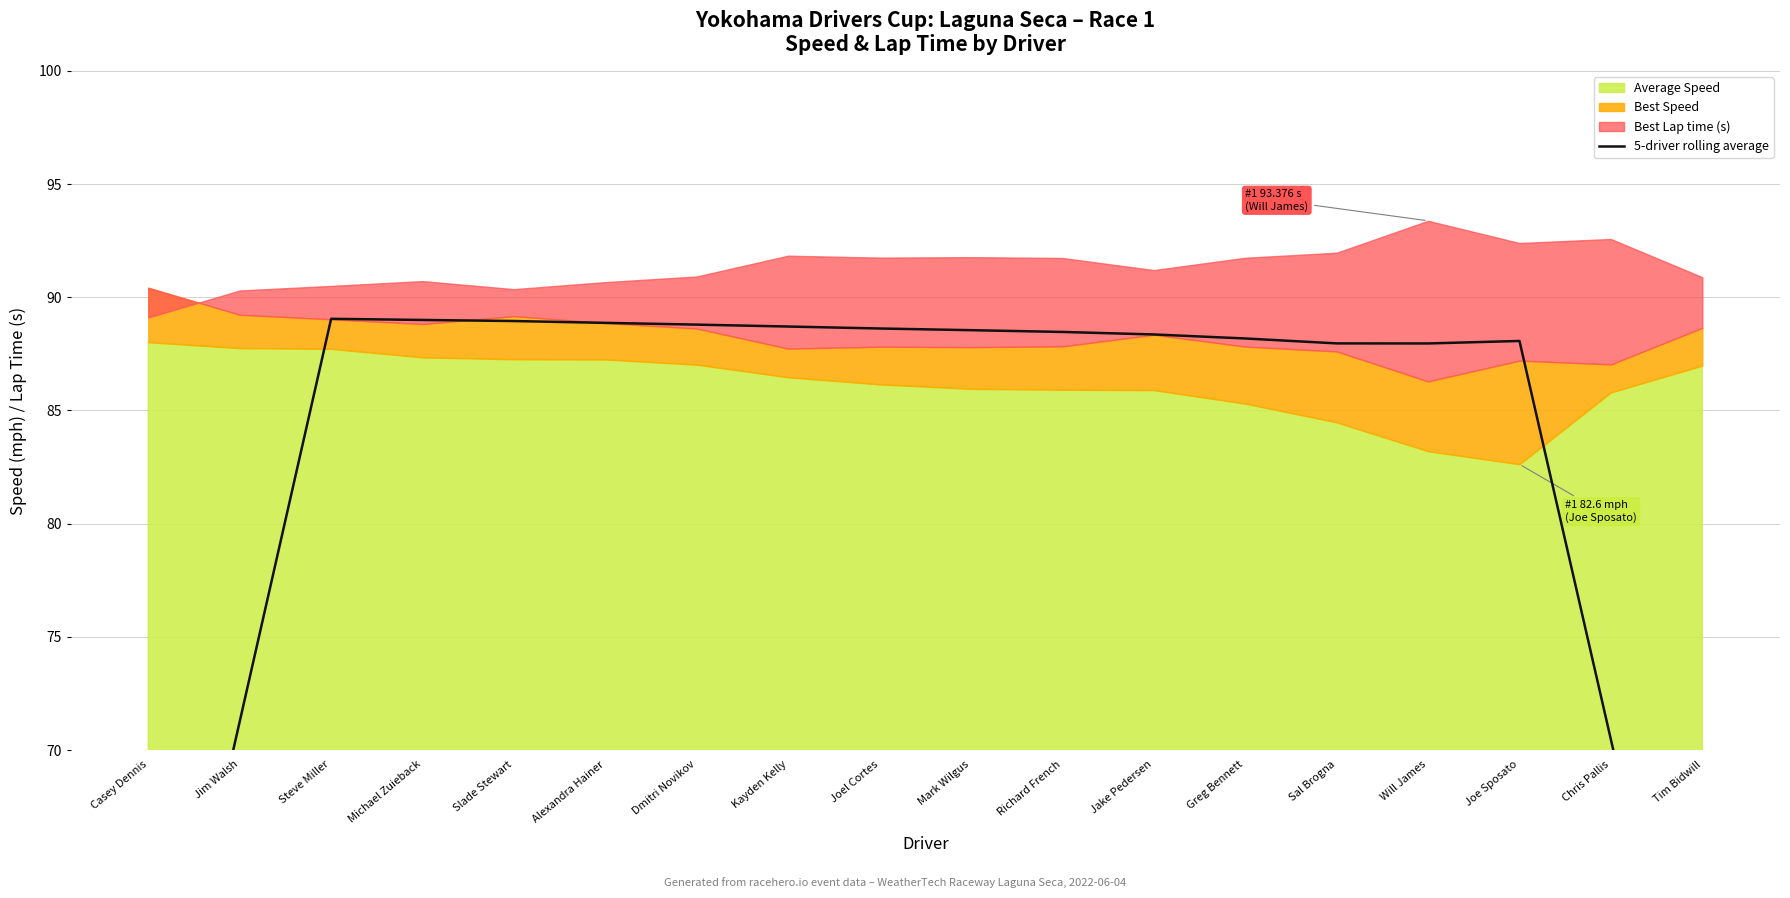

What is the smallest value displayed?

52.9